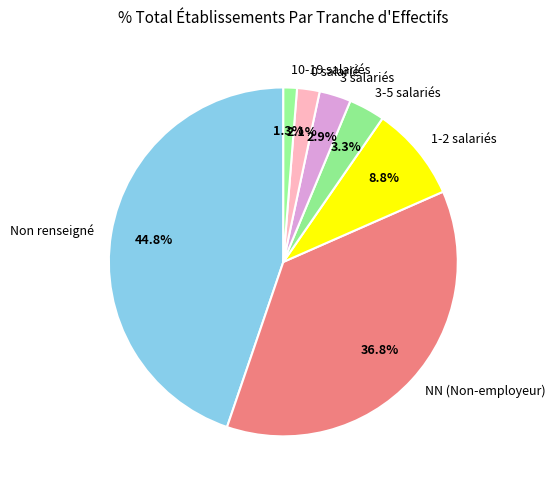

Between 3 salariés and Non renseigné, which is larger?

Non renseigné